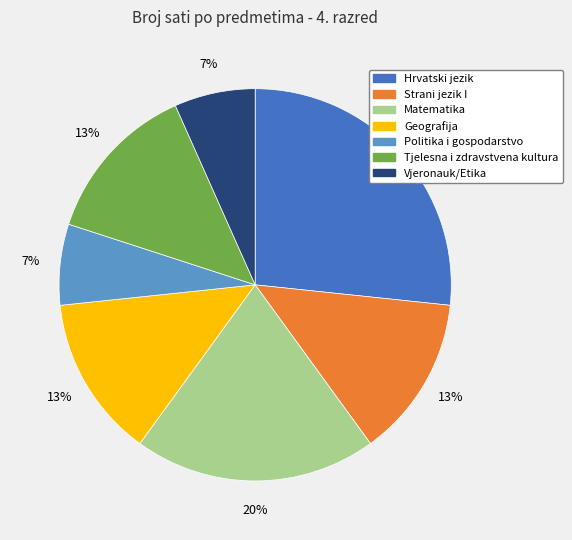

How many segments does this pie chart have?

7